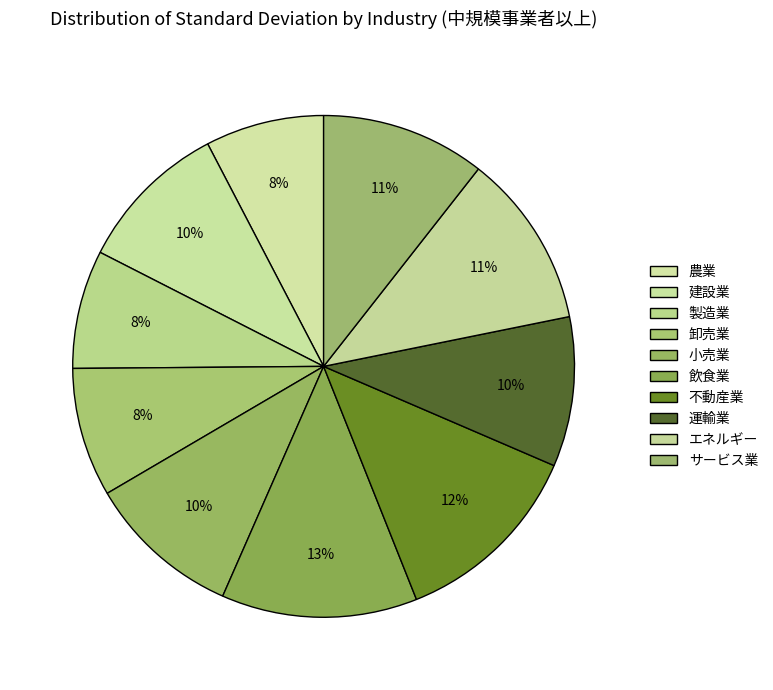

What portion of the pie excludes 製造業?

92.4%